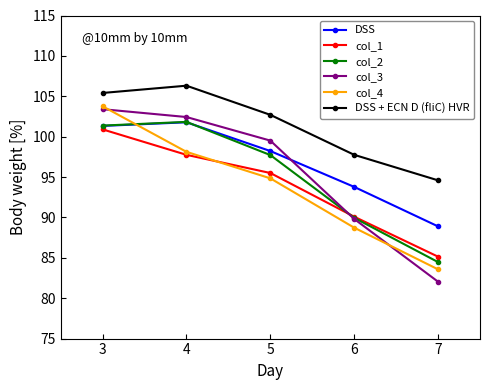

What is the value of the col_3 point at the 5th from the left?

82.0